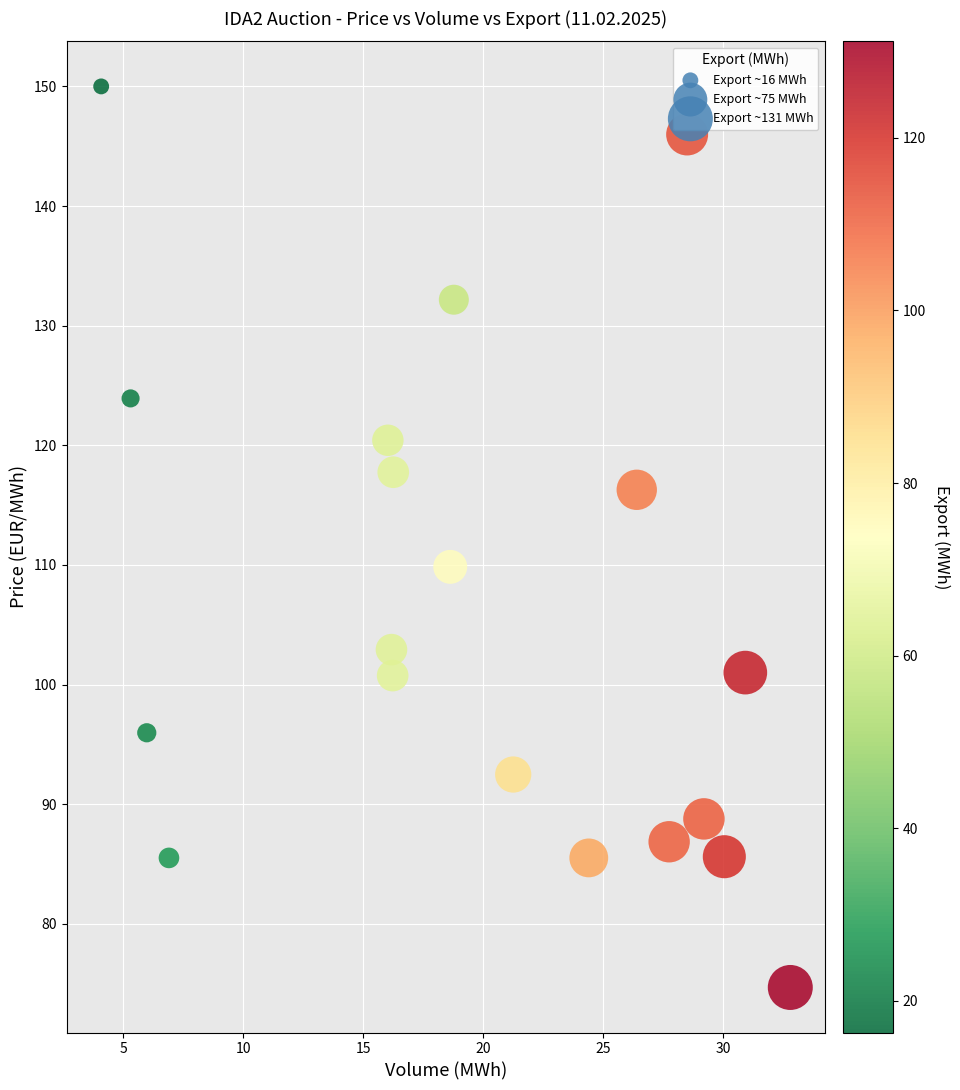

What Y value in the scatter plot is closest to 112?

109.8